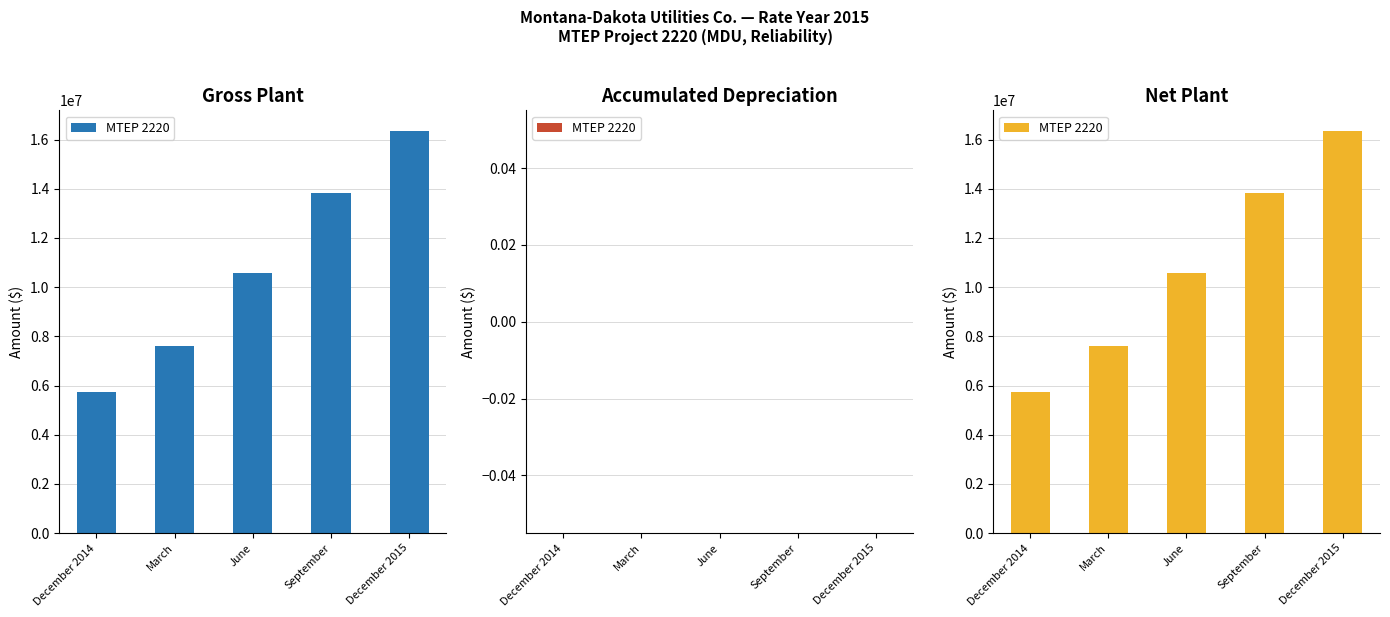

What is the value of the 1st bar from the left?

5733597